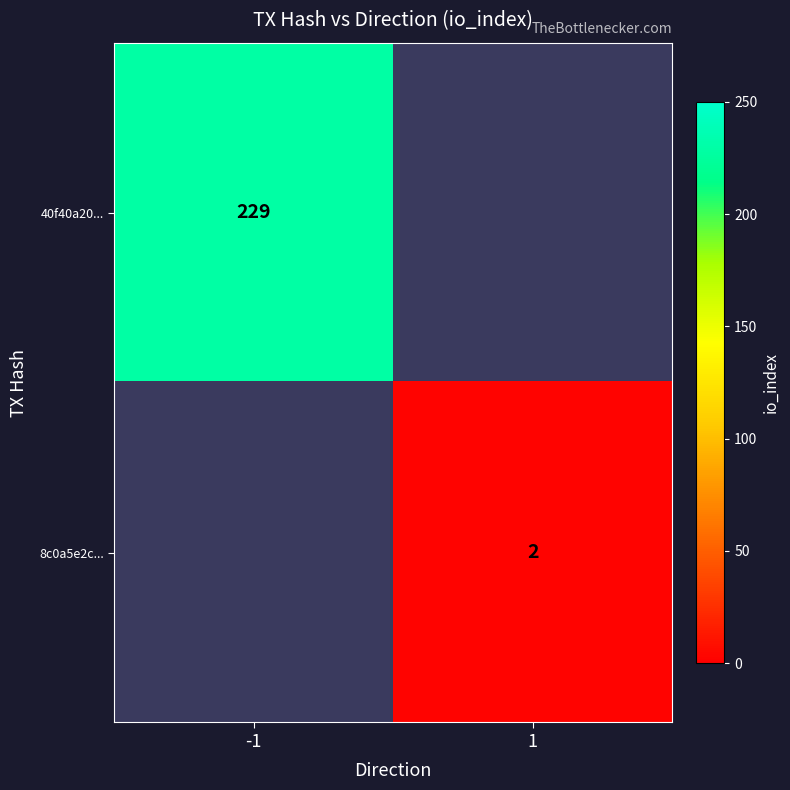

Which category has the lowest value across all series?

1